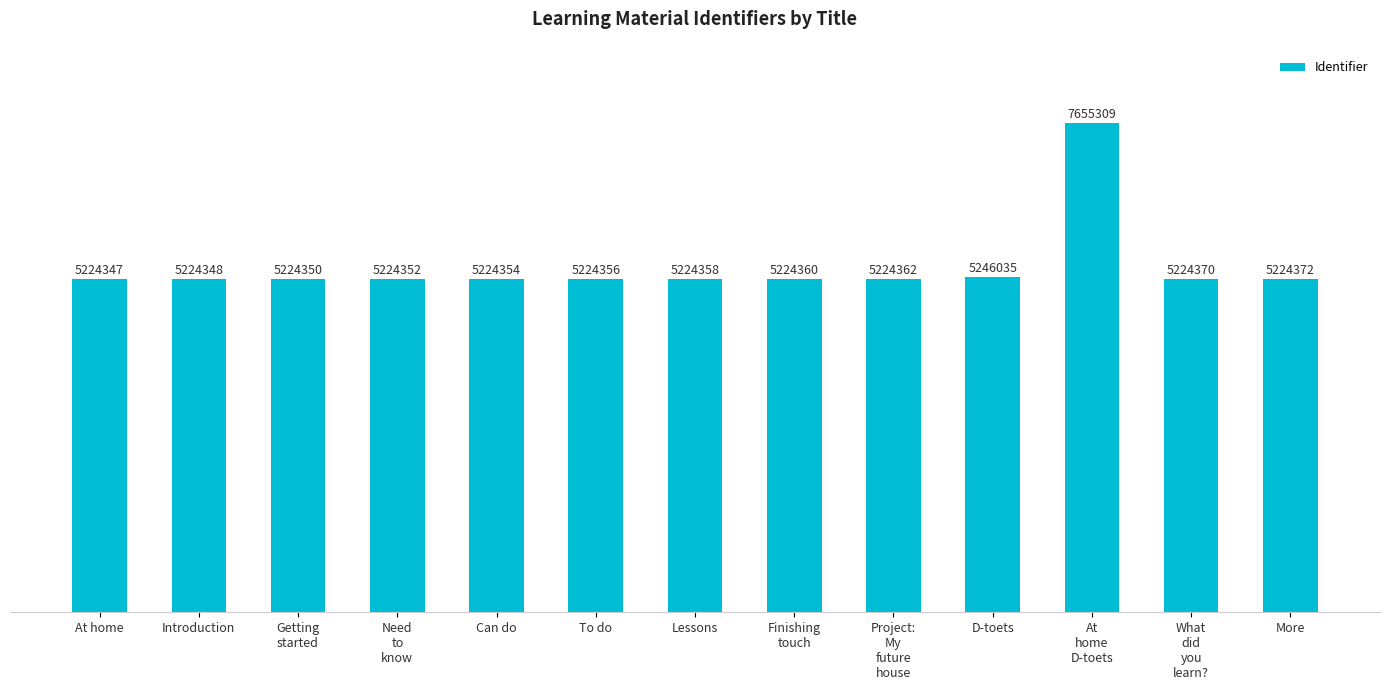

Does the chart contain any negative values?

No